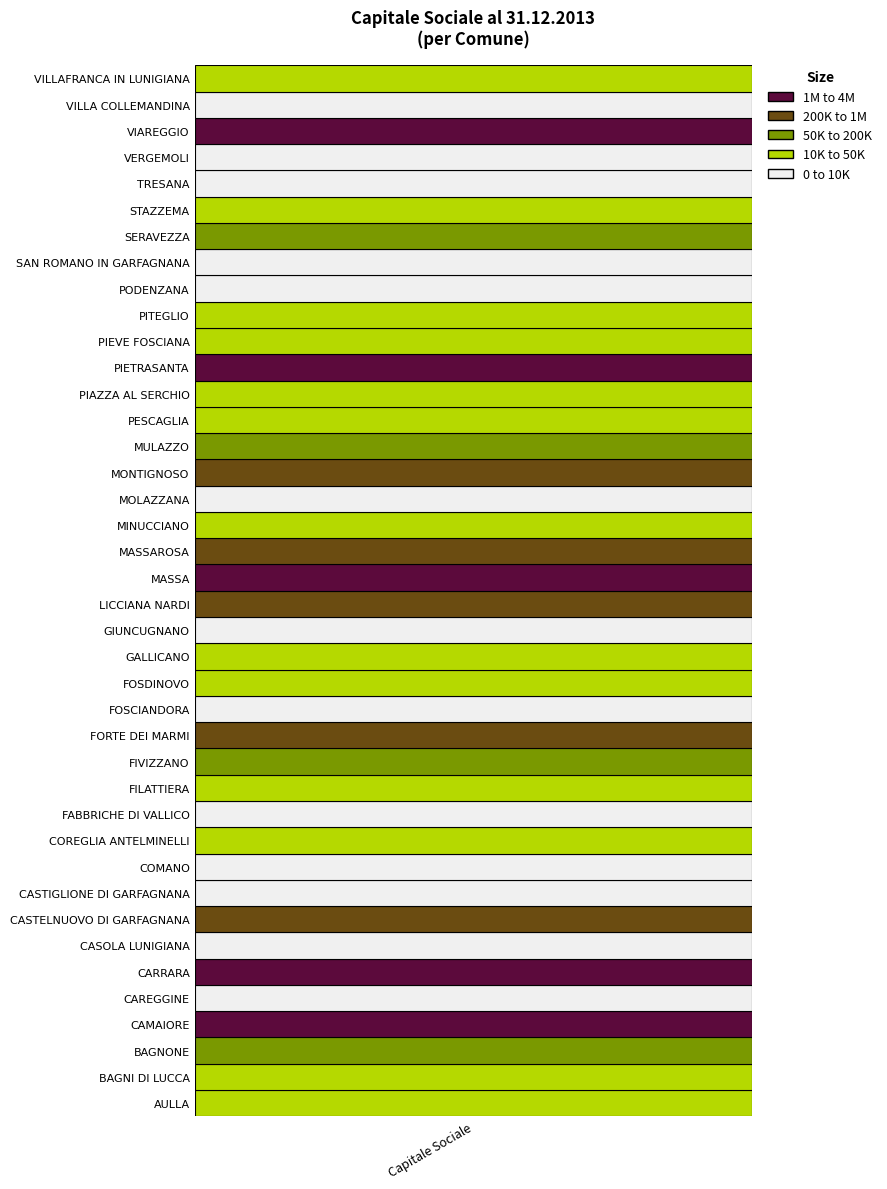

How many values are below 15247?

20